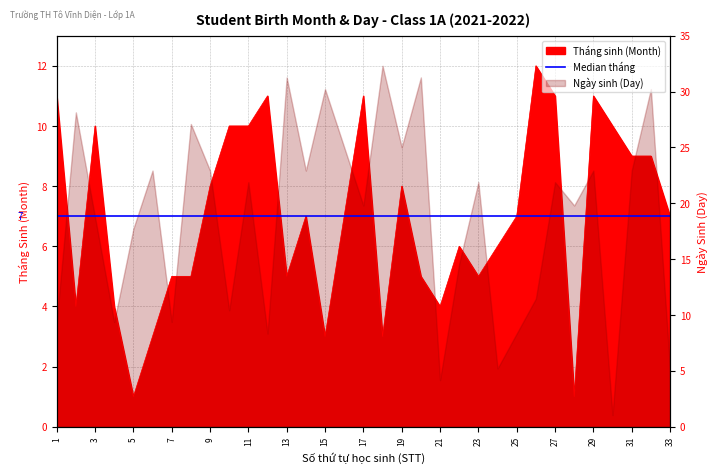

True or false: Ngày sinh (Day) and Tháng sinh (Month) intersect in this chart.

True